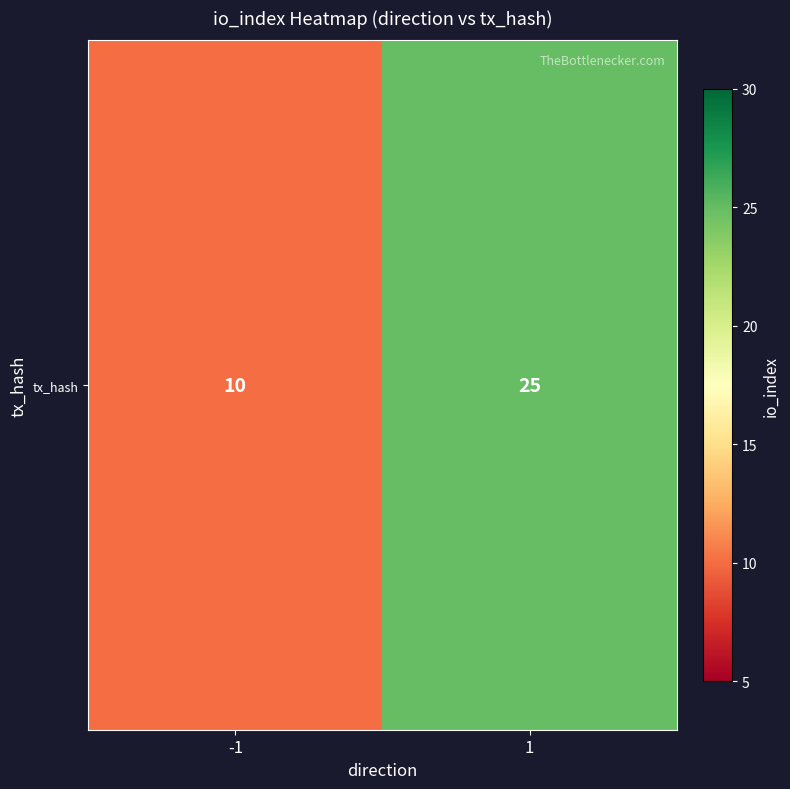

Rank the categories by value from highest to lowest.

1, -1